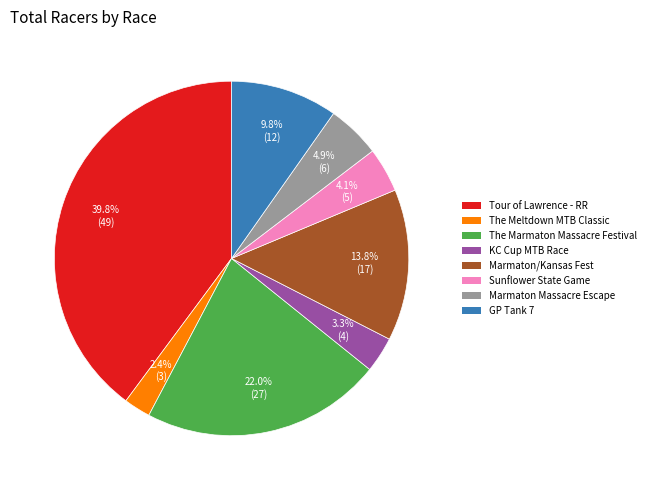

Is there a majority slice in this chart?

No